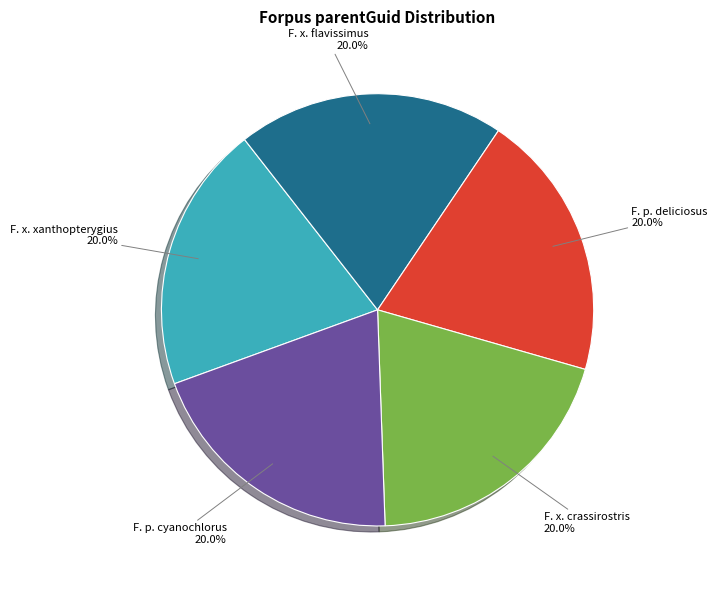

Does any single category account for the majority?

No